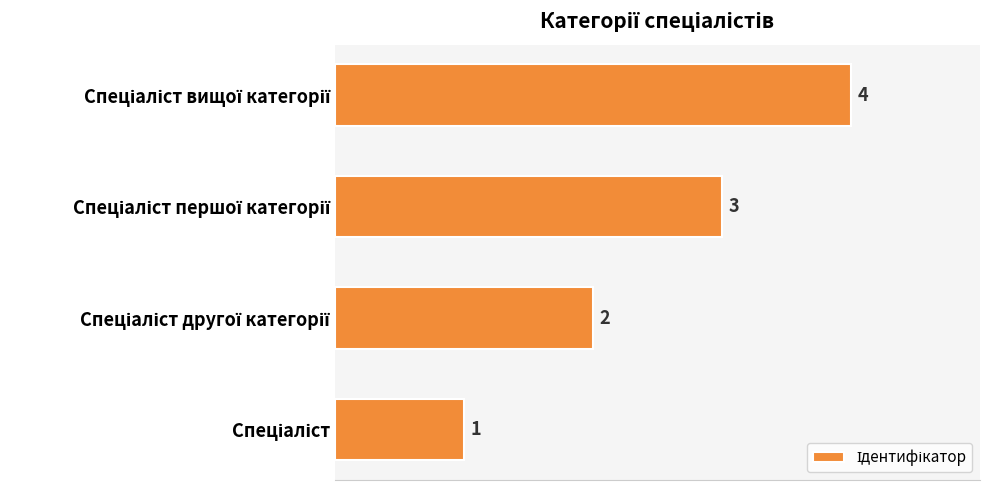

How many values are between 2 and 4?

3